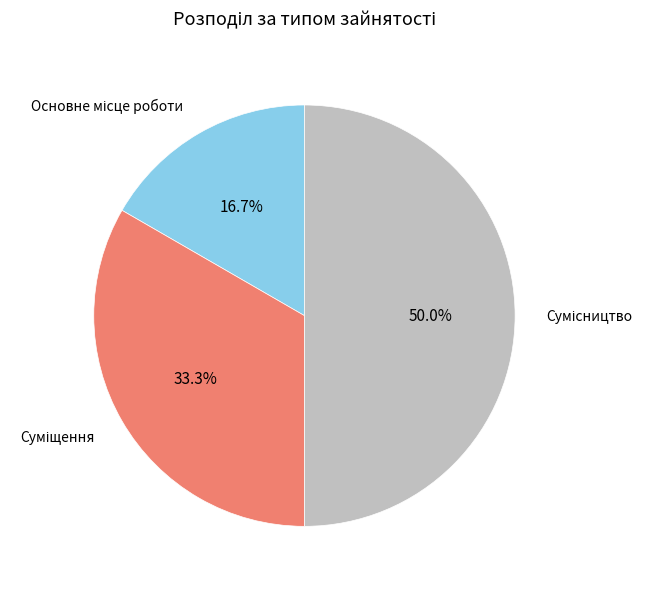

Count the number of slices in the pie.

3